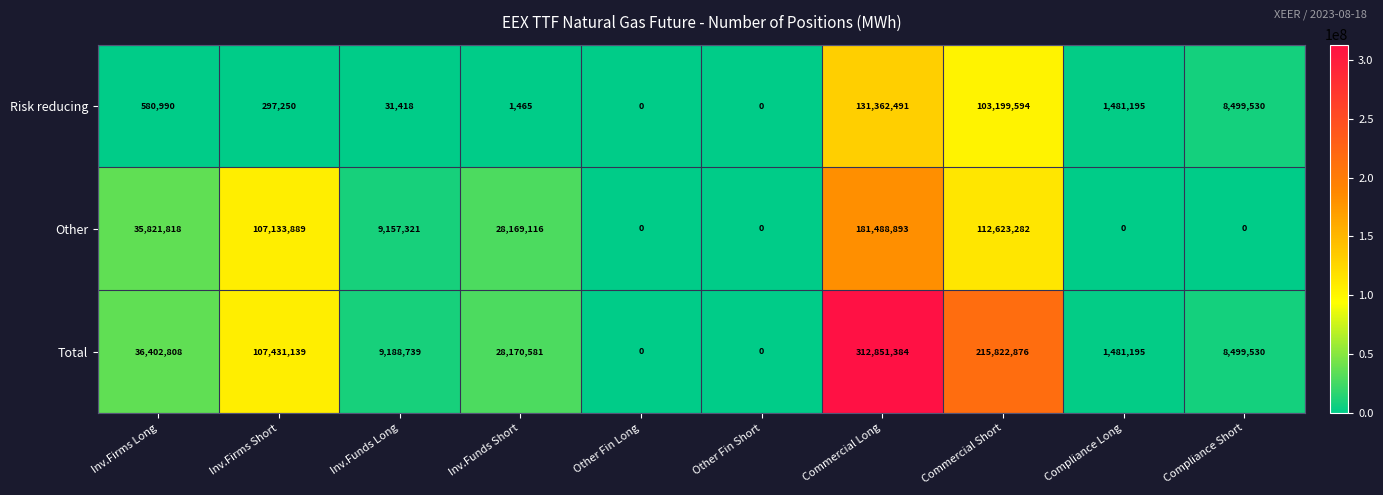

Reading left to right, transcribe all the data shown in this chart.

Risk reducing: 580990	297250	31418	1465	0	0	131362491	103199594	1481195	8499530
Other: 35821818	107133889	9157321	28169116	0	0	181488893	112623282	0	0
Total: 36402808	107431139	9188739	28170581	0	0	312851384	215822876	1481195	8499530